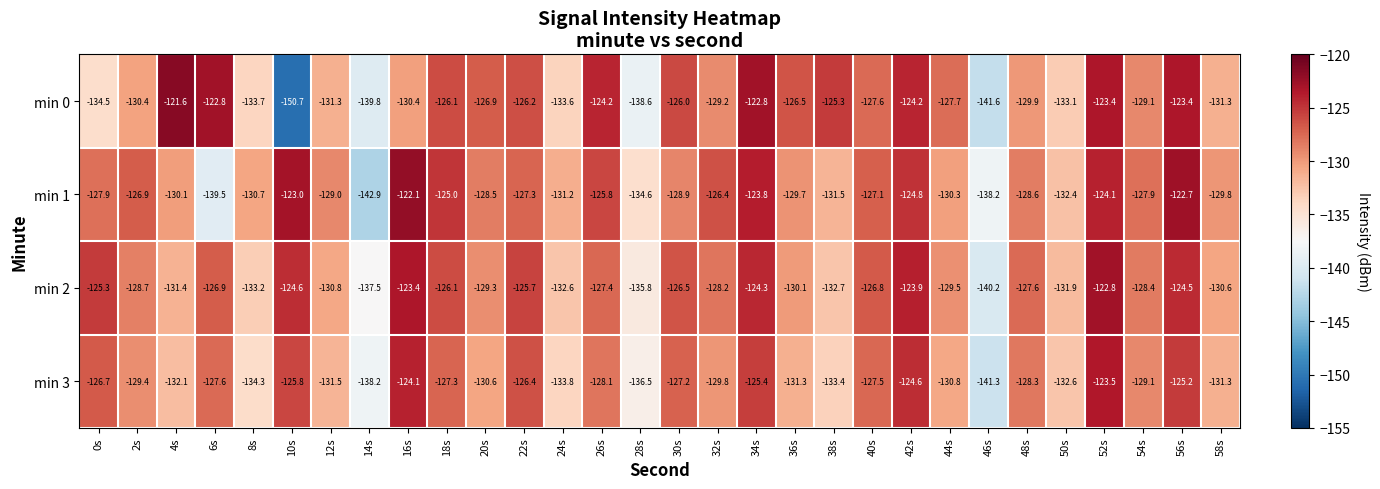

Where does the min 3 series first go above -129?

0s